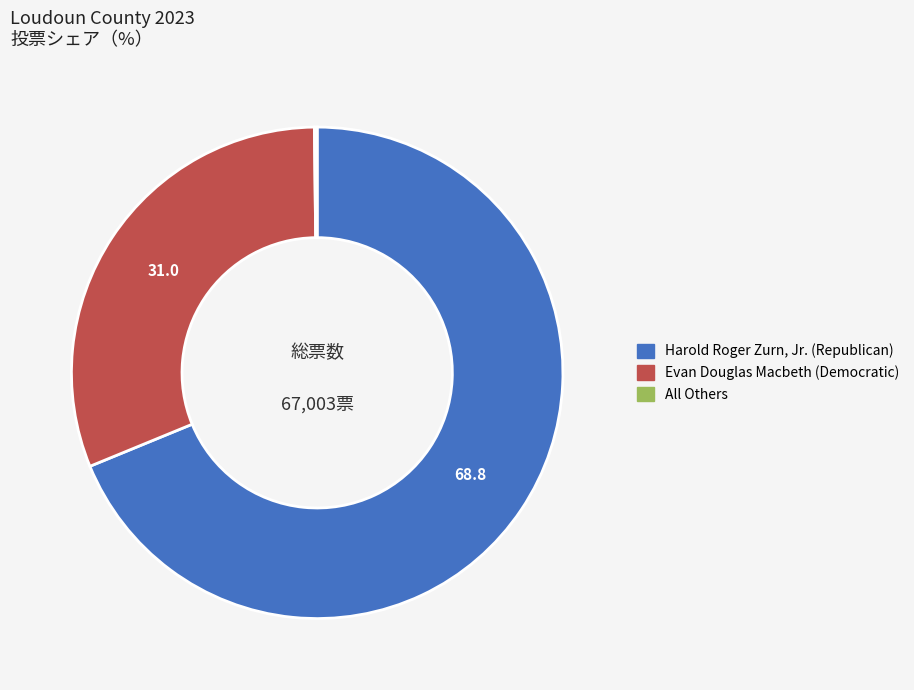

Is the sum of Harold Roger Zurn, Jr. (Republican) and Evan Douglas Macbeth (Democratic) greater than half?

Yes